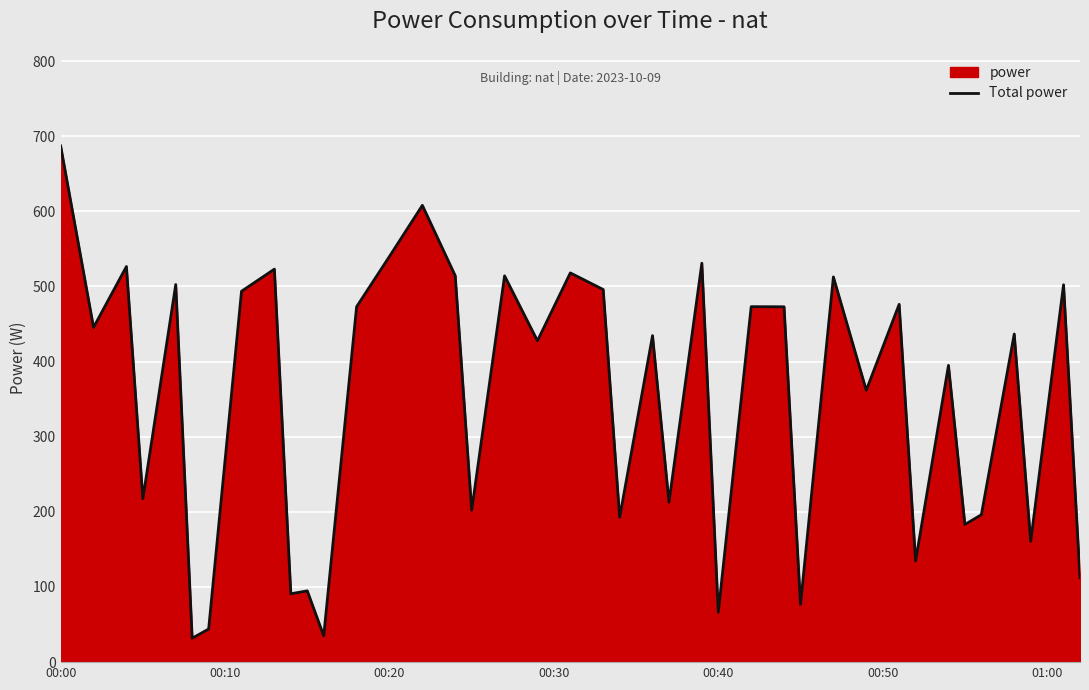

What is the maximum value shown in the chart?

687.0